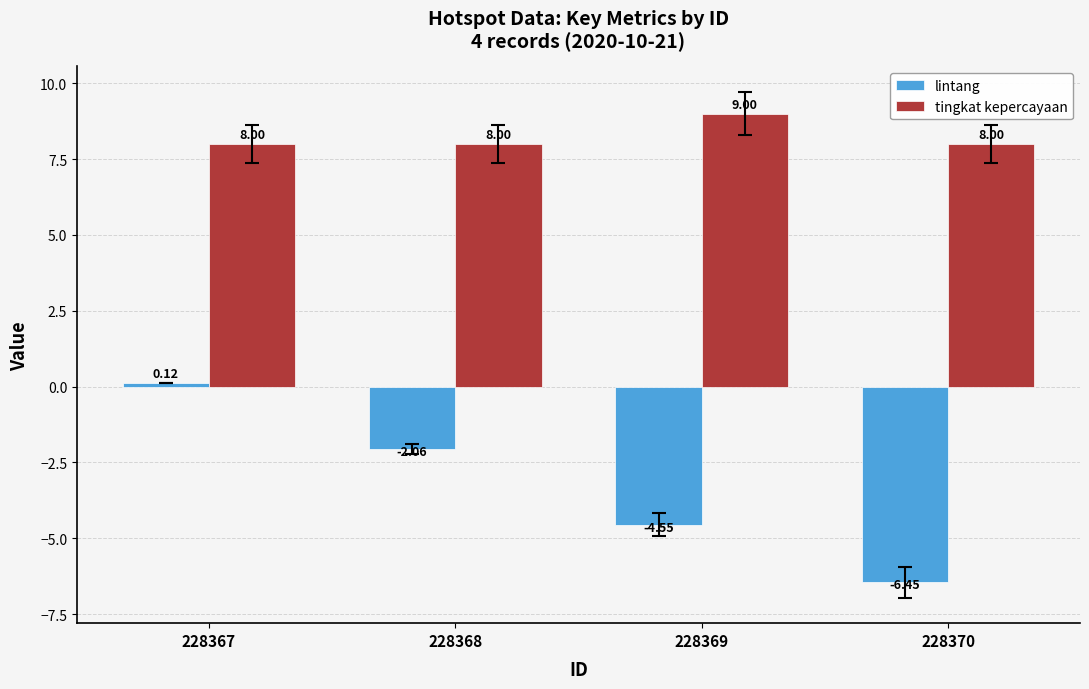

What is the average value of the lintang series?

-3.2